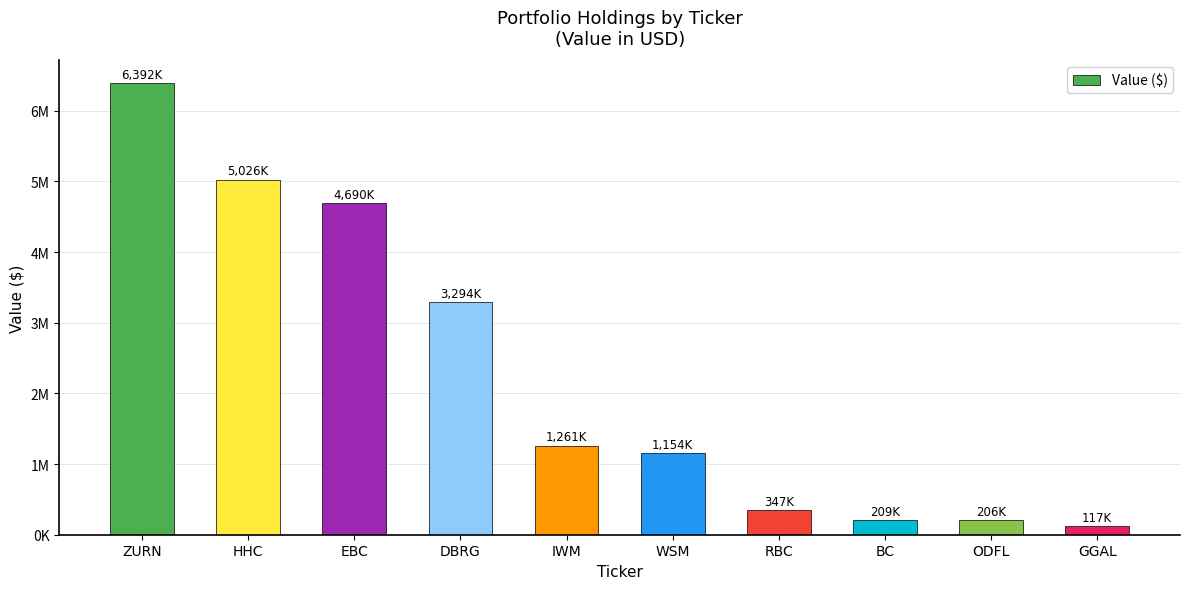

Are the bars horizontal?

No